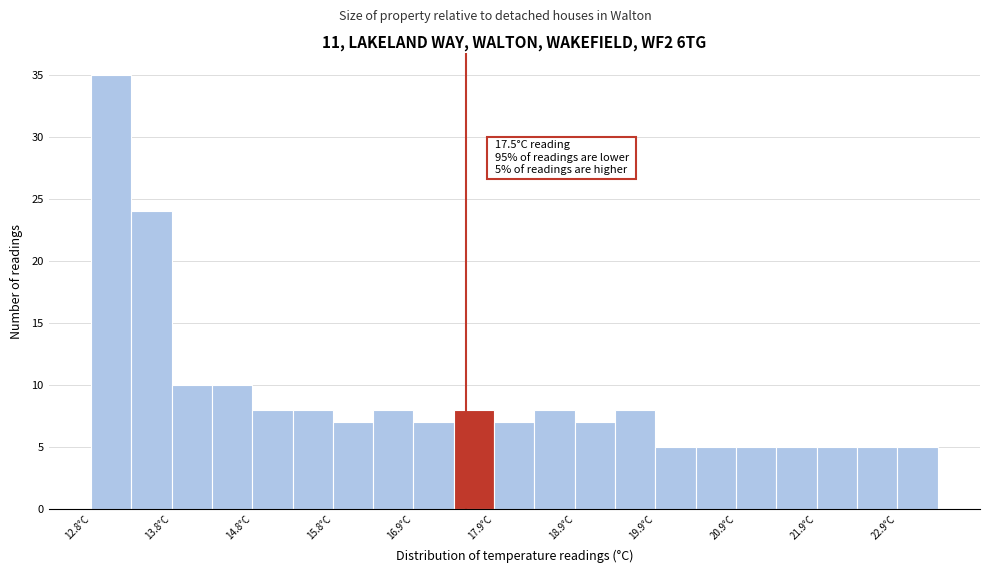

Over which range of the x-axis is the bar tallest?

12.85 to 13.35